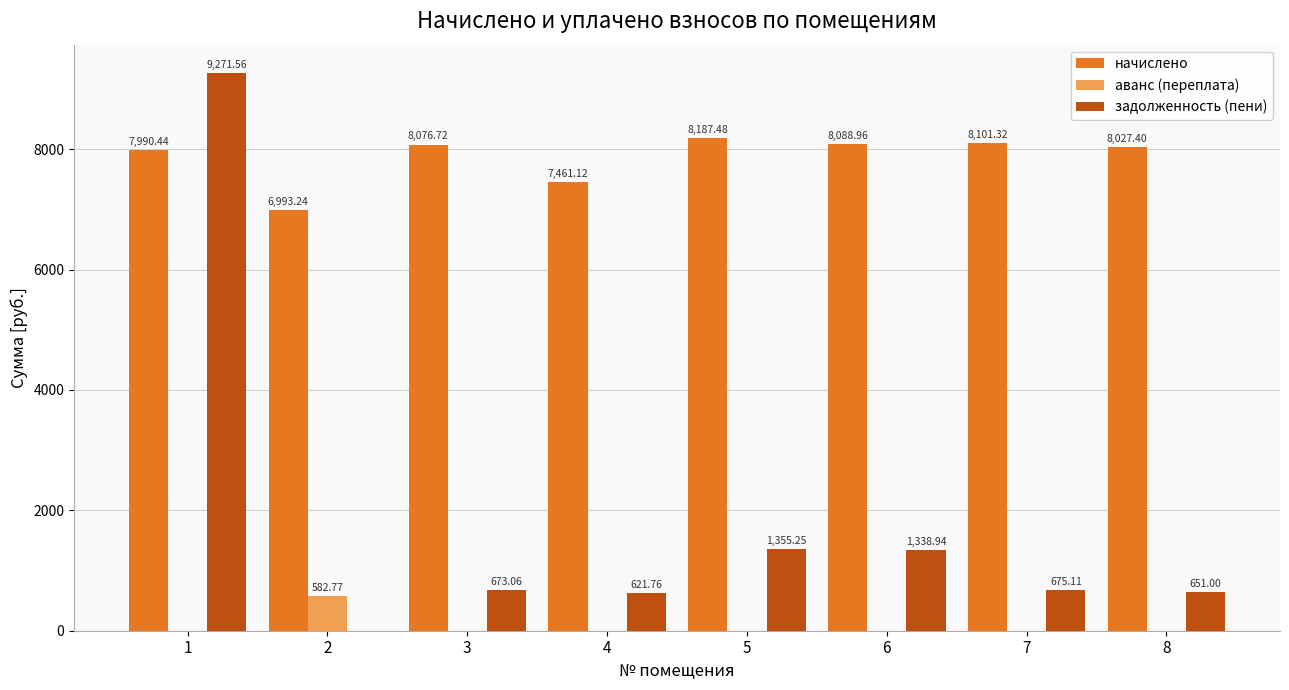

The value of начислено at 2 is 3630.3. True or false?

False